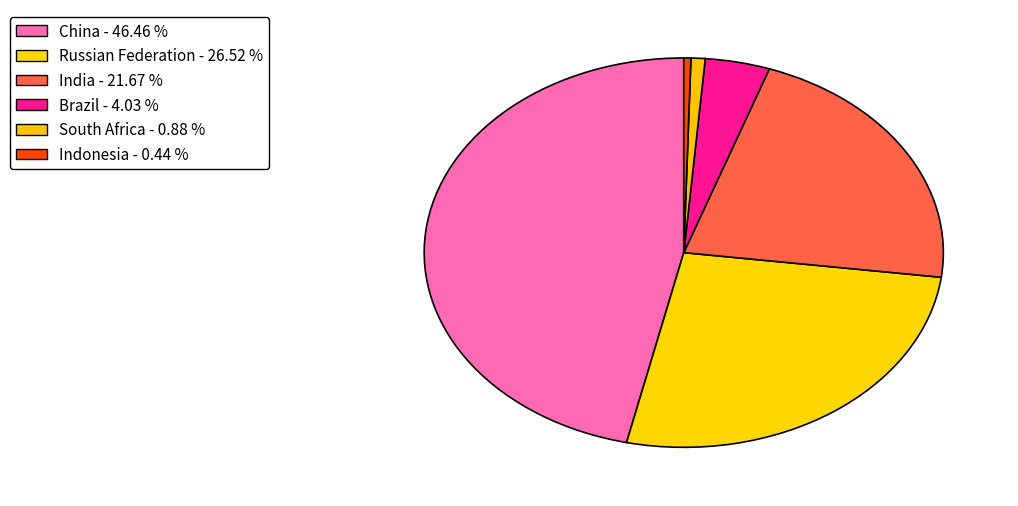

To the nearest percent, what is the average slice percentage?

17%